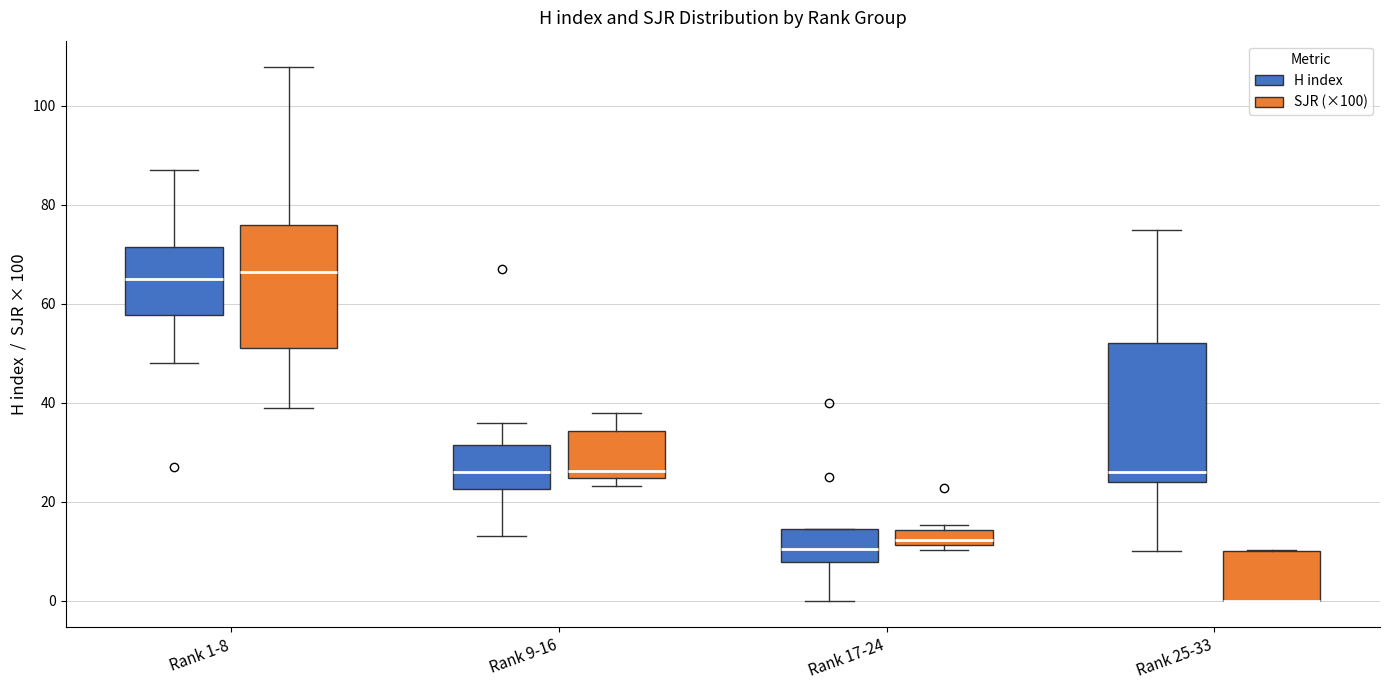

Where is the lower edge of the box for Rank 1-8 (SJR (×100)) on the y-axis? The values are not printed on the chart, so give them approximately, as read against the axis.

52